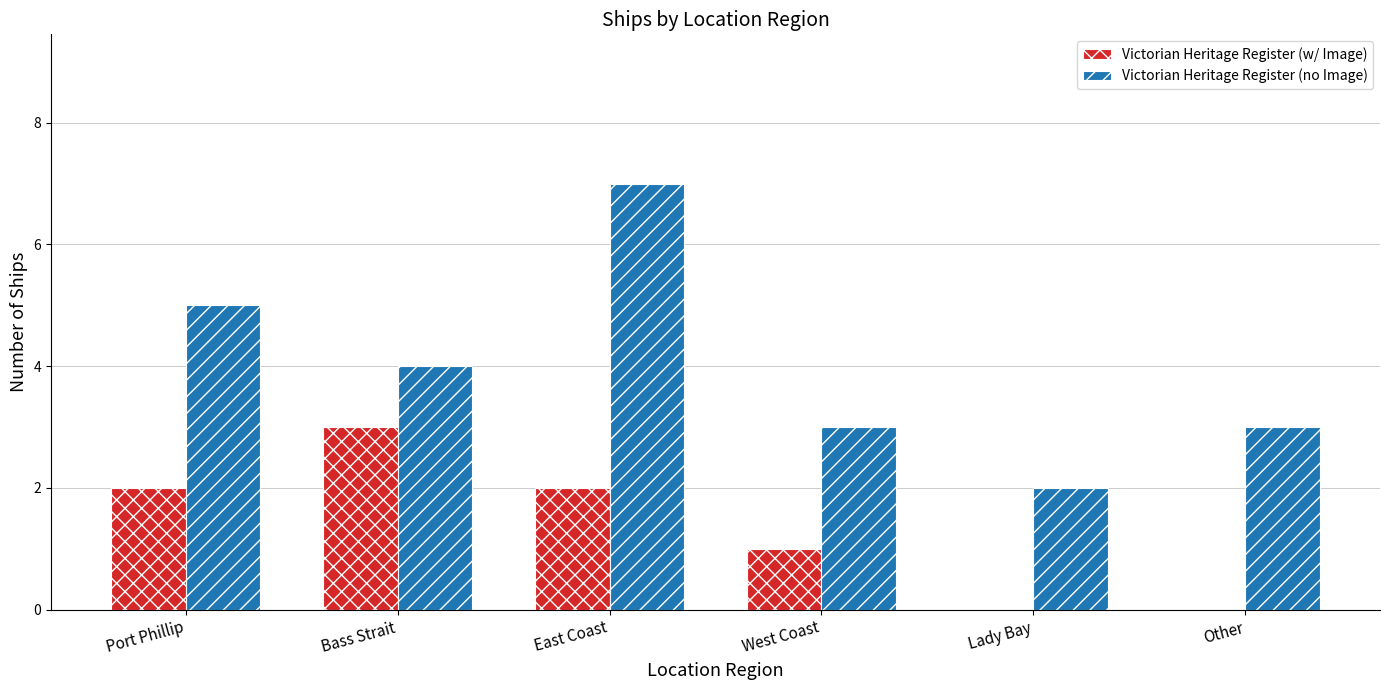

The Victorian Heritage Register (no Image) series shows 2 at Lady Bay. True or false?

True